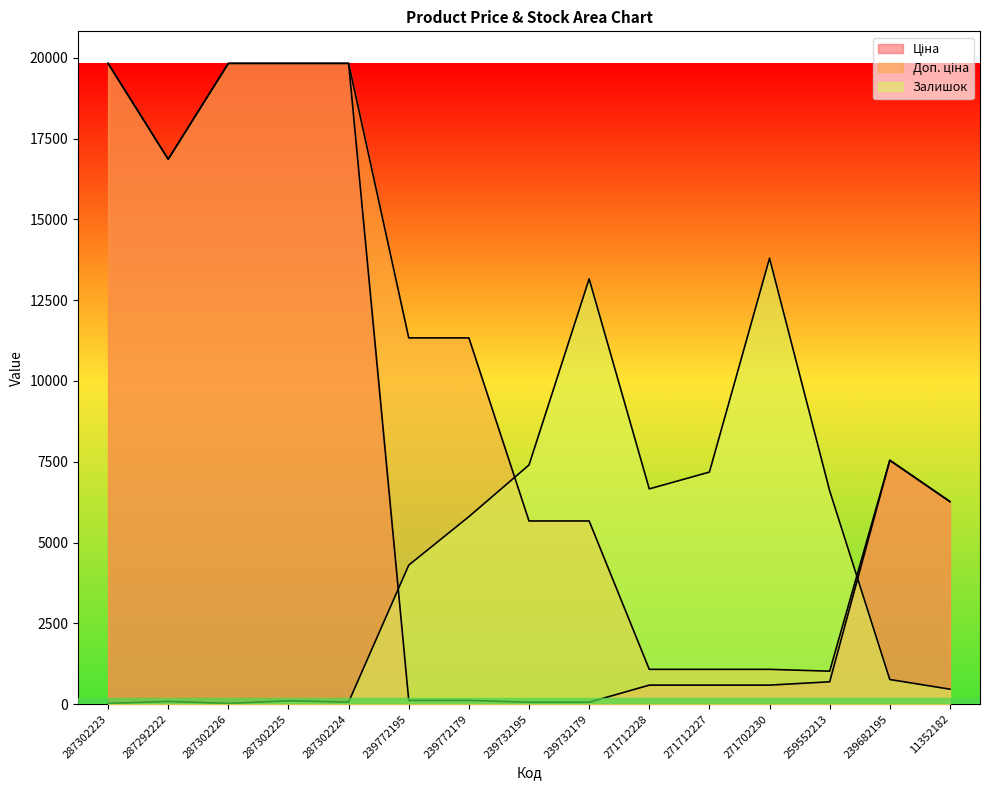

Which series has the largest range (max minus min)?

Ціна